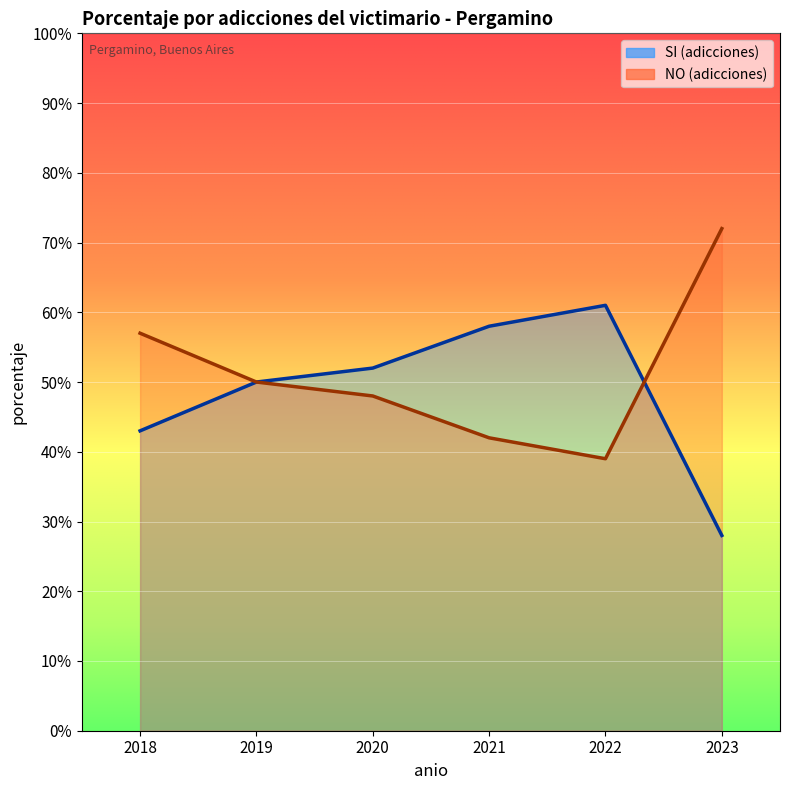

List the labels in order of NO (adicciones) value, smallest first.

2022, 2021, 2020, 2019, 2018, 2023